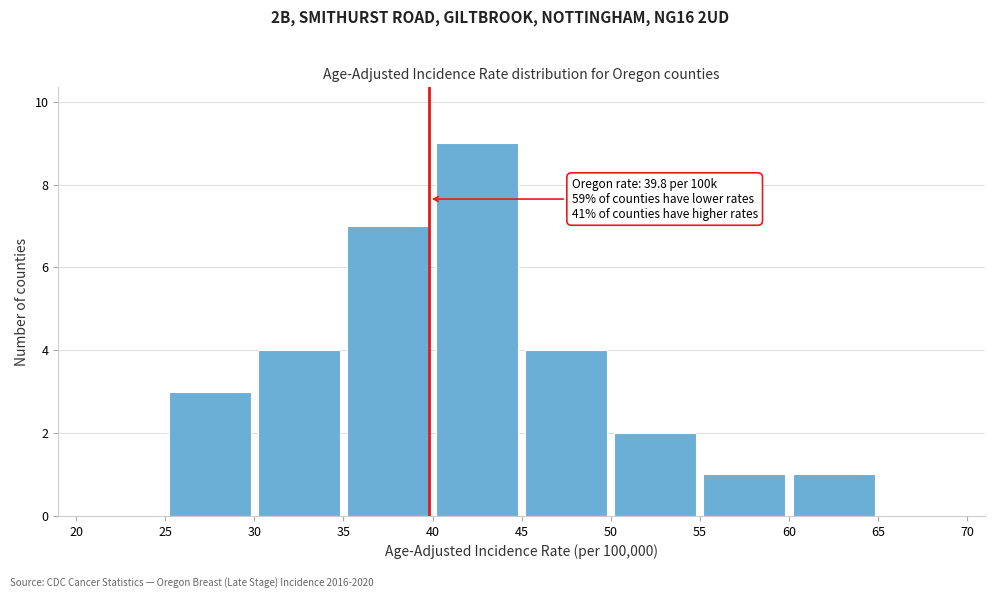

Which range on the x-axis has the tallest bar?

40 to 45